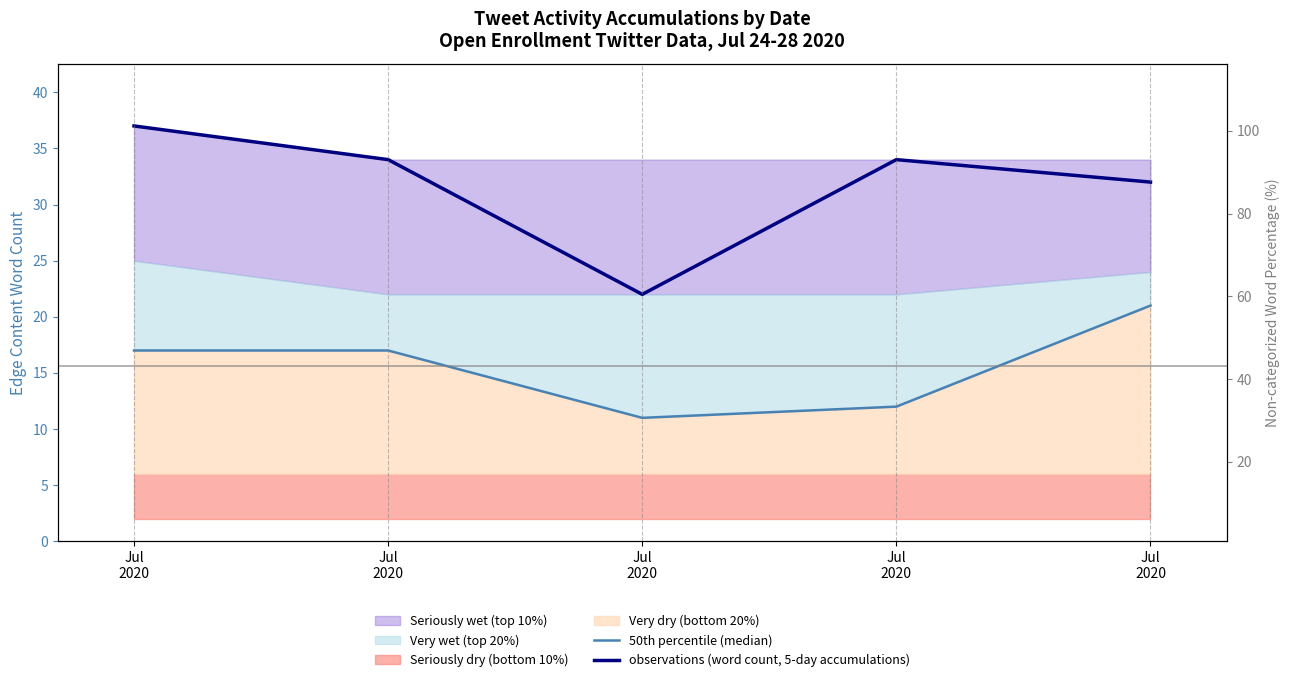

Is the value of observations (word count, 5-day accumulations) at Jul
2020 greater than the value of 50th percentile (median) at Jul
2020?

Yes